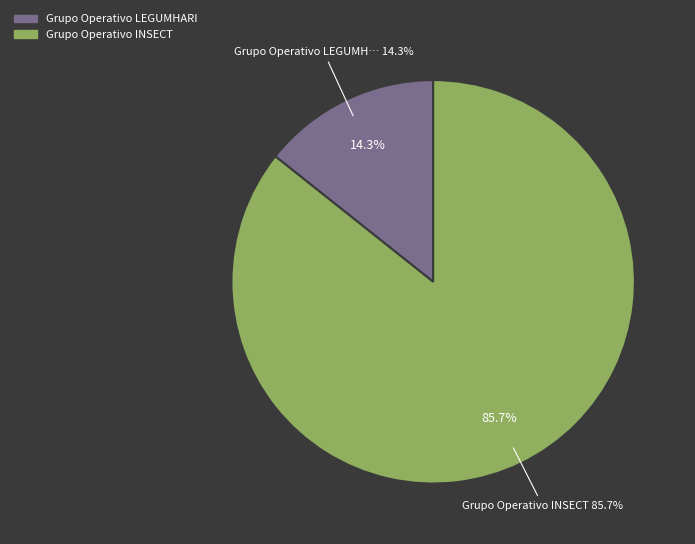

Which category accounts for the majority?

Grupo Operativo INSECT